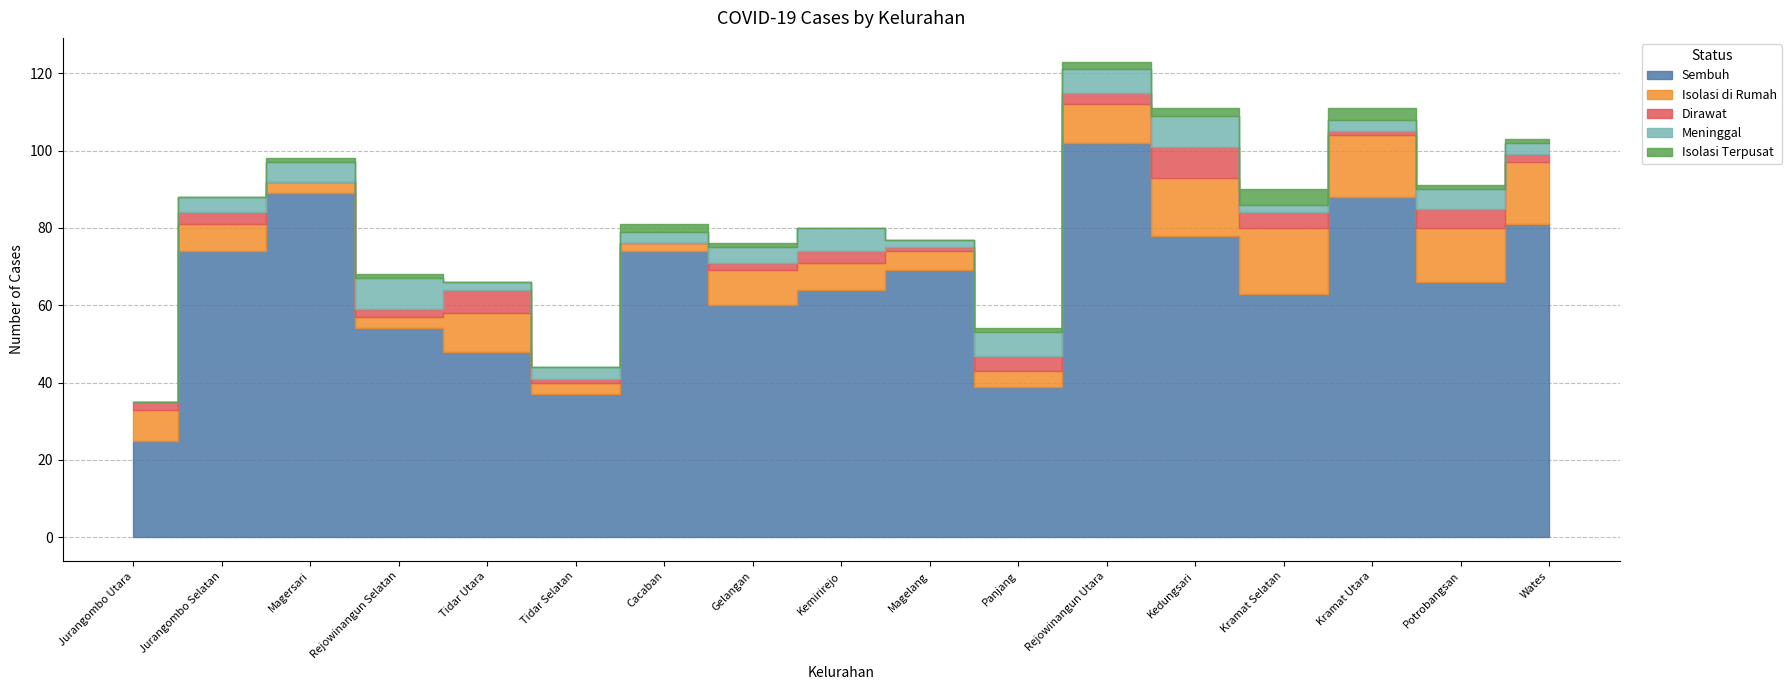

Where does the Dirawat series first go above 2?

Jurangombo Selatan